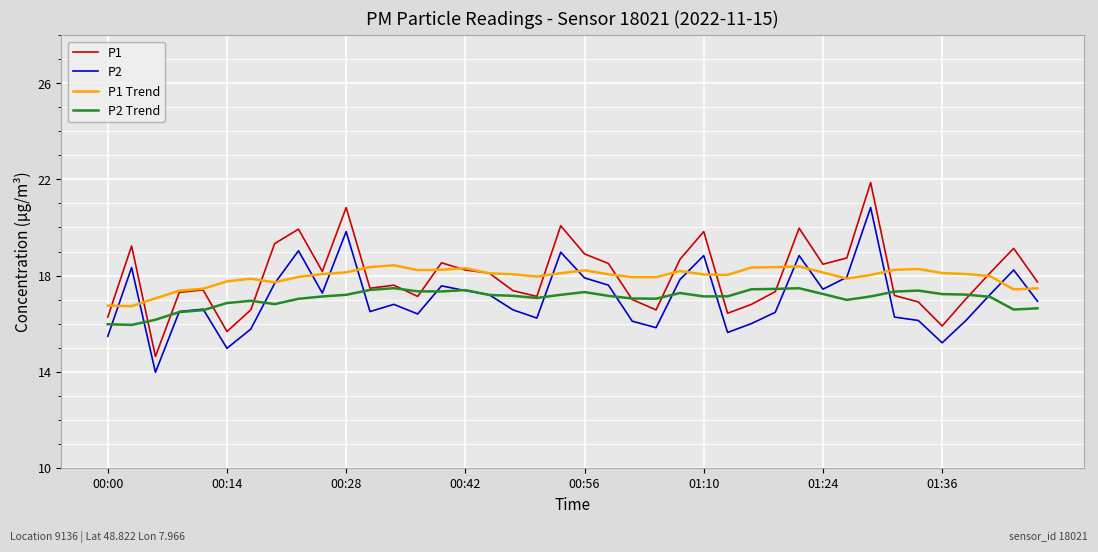

Which series has the largest range (max minus min)?

P1